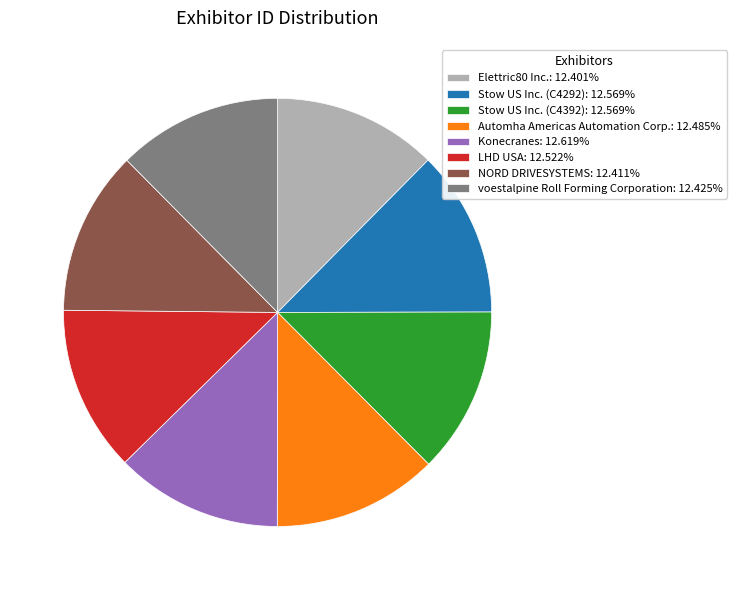

What is the ratio of the value at NORD DRIVESYSTEMS: 12.411% to the value at Stow US Inc. (C4292): 12.569%?

1.0